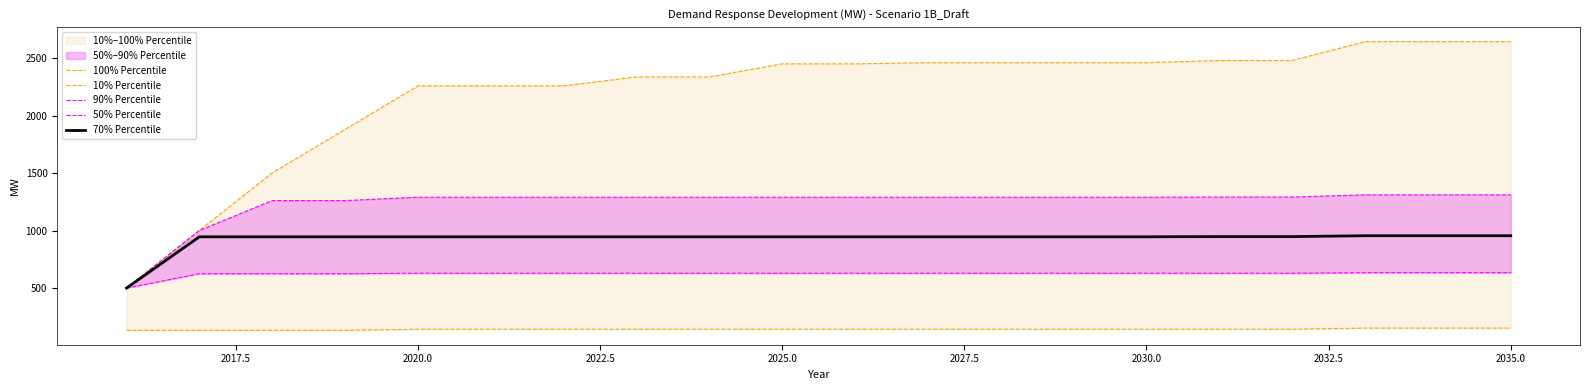

Does the chart have visible grid lines?

No